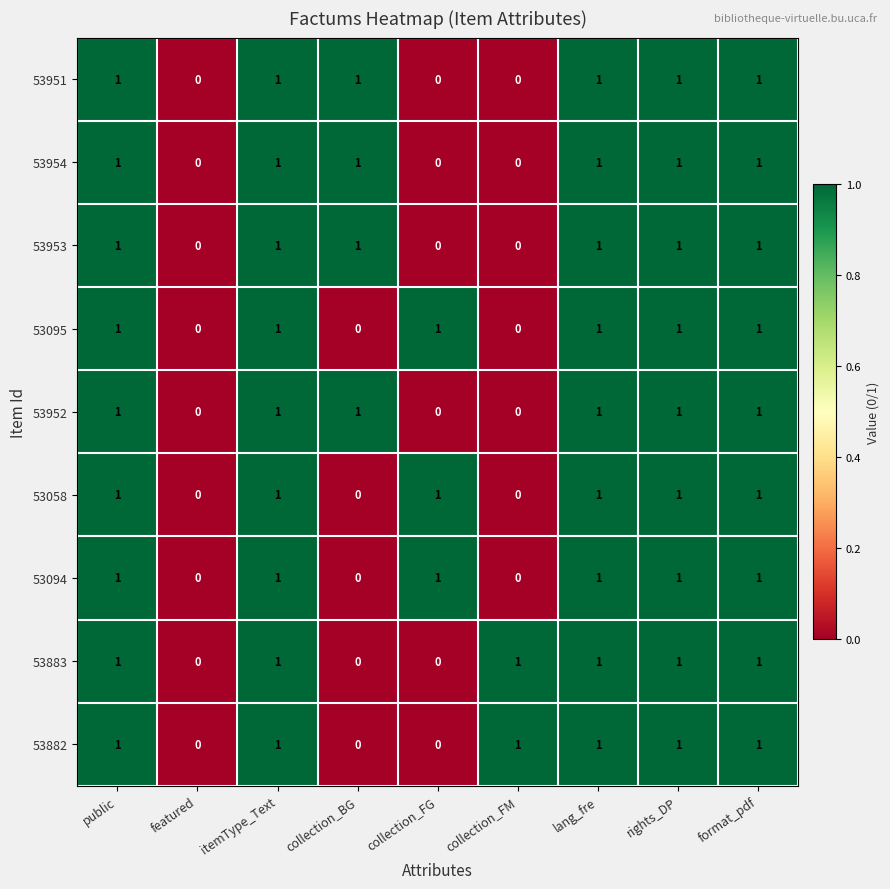

The 53953 series shows 1 at itemType_Text. True or false?

True